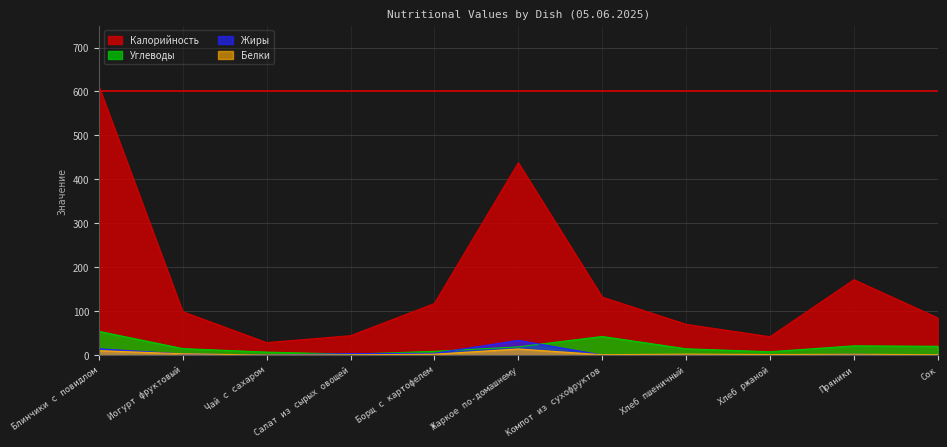

True or false: Углеводы and Жиры intersect in this chart.

True